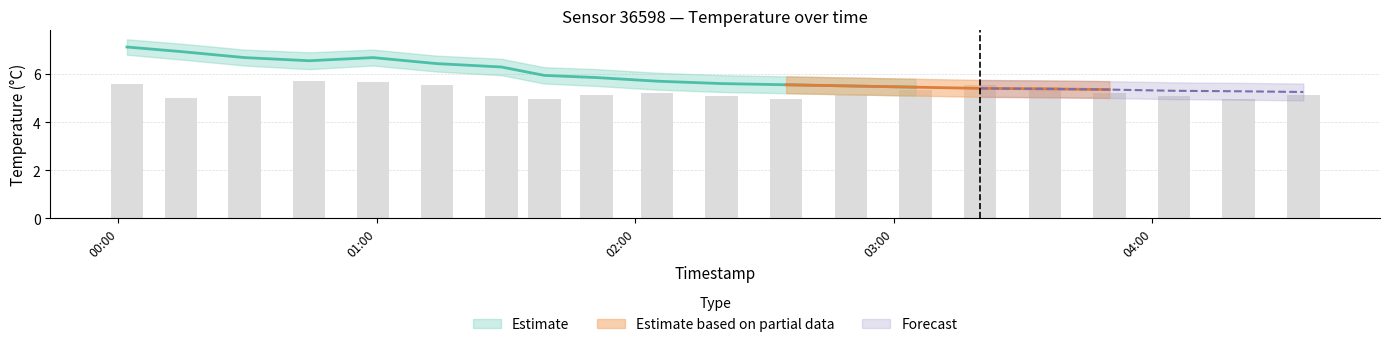

Which category has the lowest value across all series?

2023-02-23T02:35:00